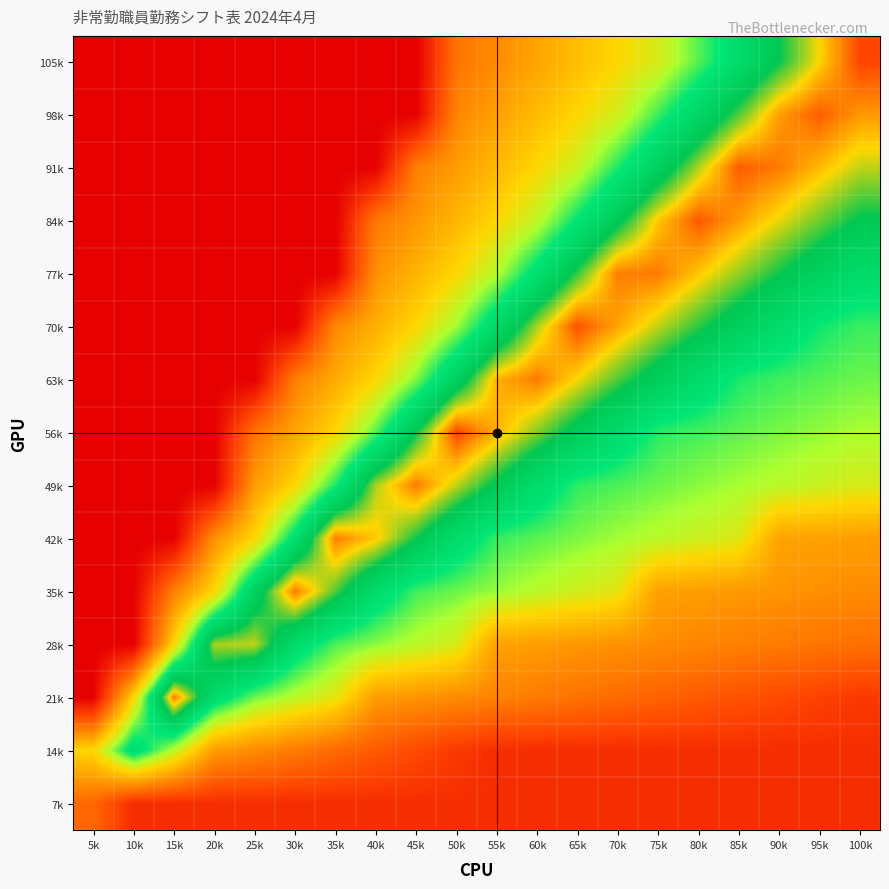

At which category does the chart reach its peak across all series?

100k